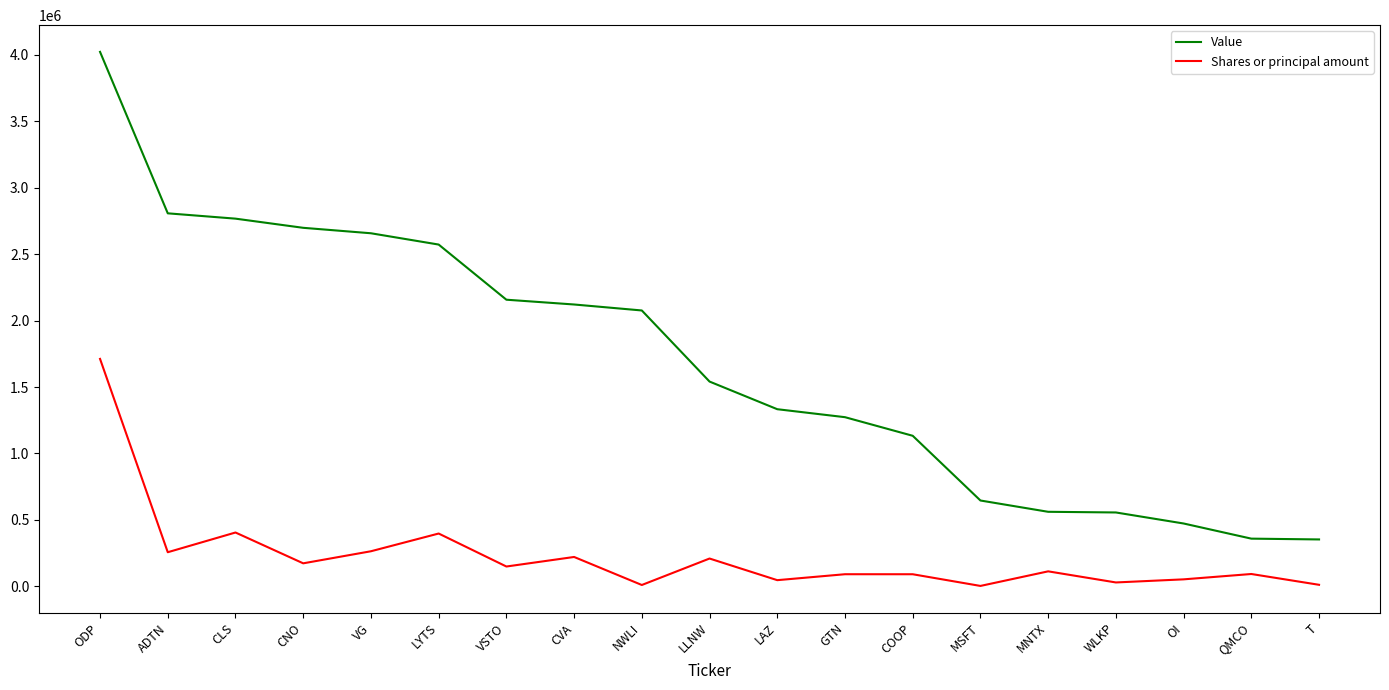

Which category has the highest value in the Value series?

ODP